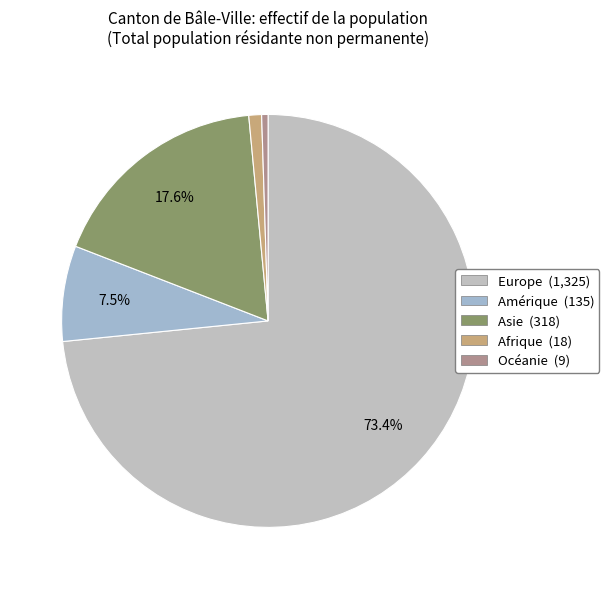

Is it true that Océanie is 0% of the pie?

True